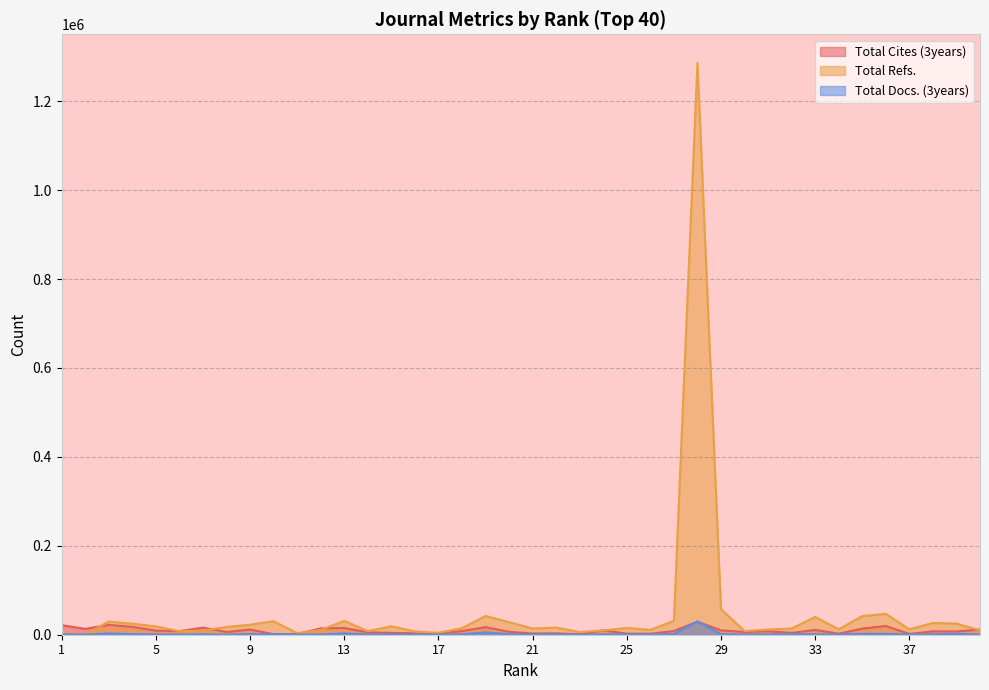

In Total Docs. (3years), how many points are higher than both neighbors (excluding endpoints)?

12